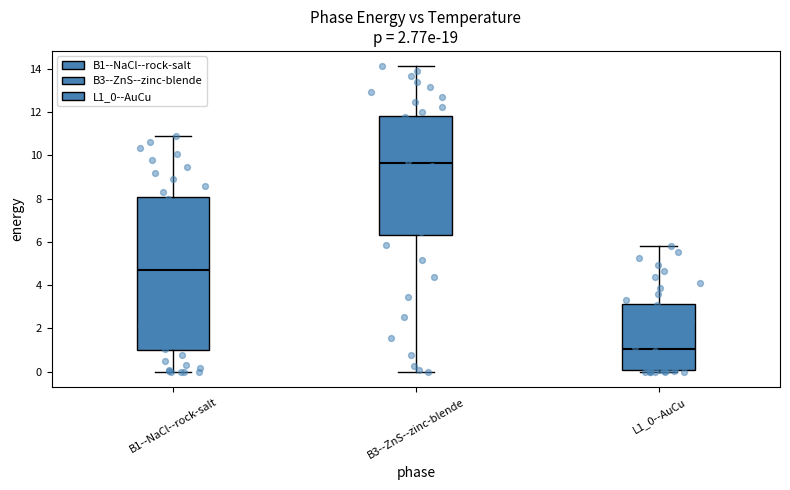

Which box's median line is the highest?

B3--ZnS--zinc-blende